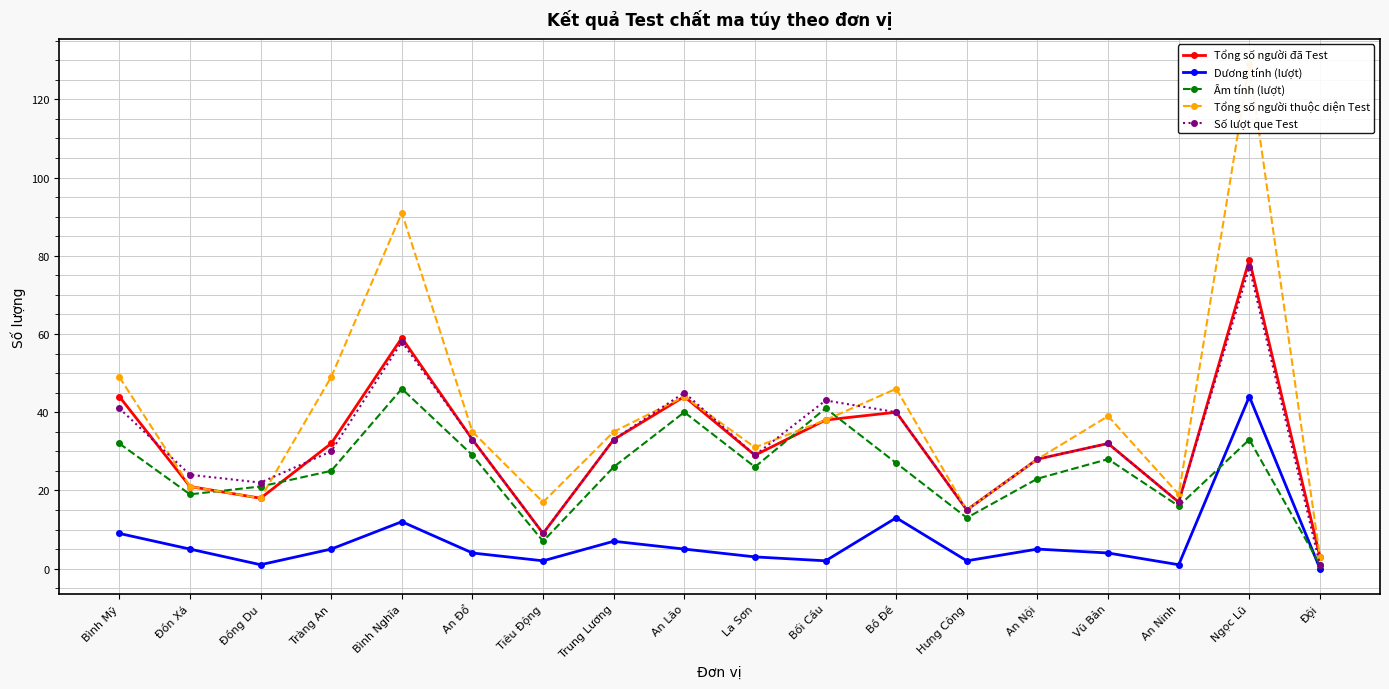

What is the total value across all series at Trung Lương?

134